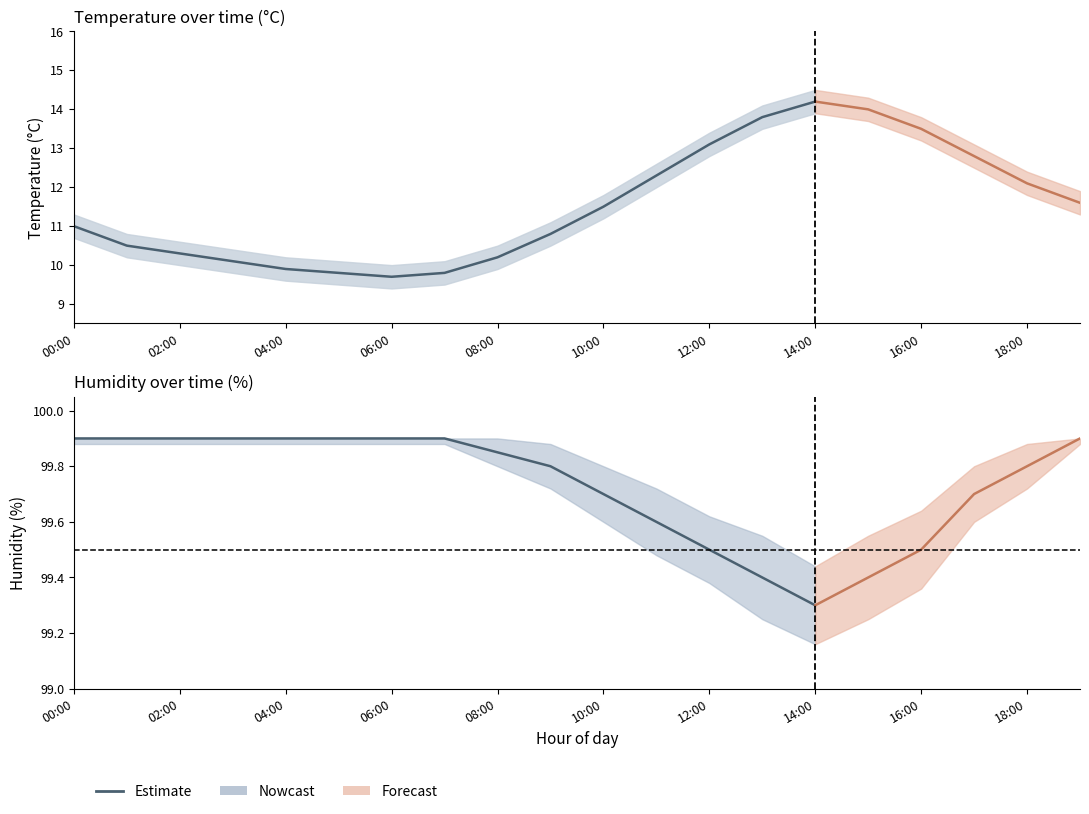

Approximately how many times larger is the value at 00:00 compared to 10:00?

1.0